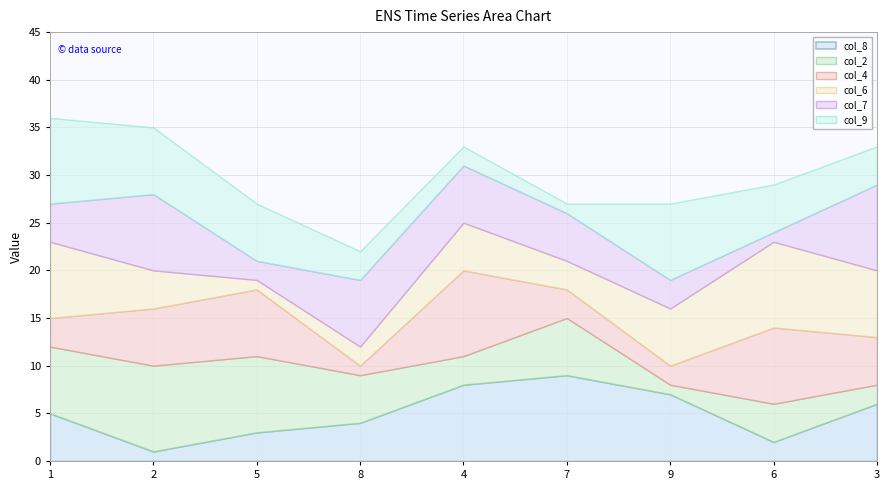

Does the chart display data point markers on the line(s)?

No